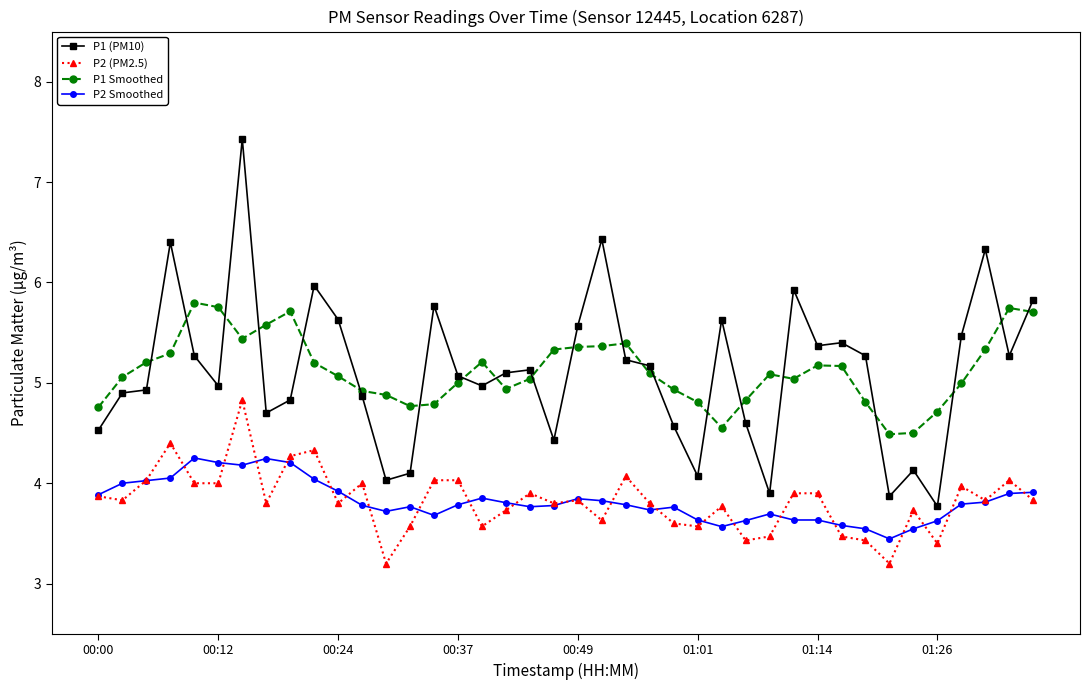

What is the maximum value for P2 Smoothed?

4.3